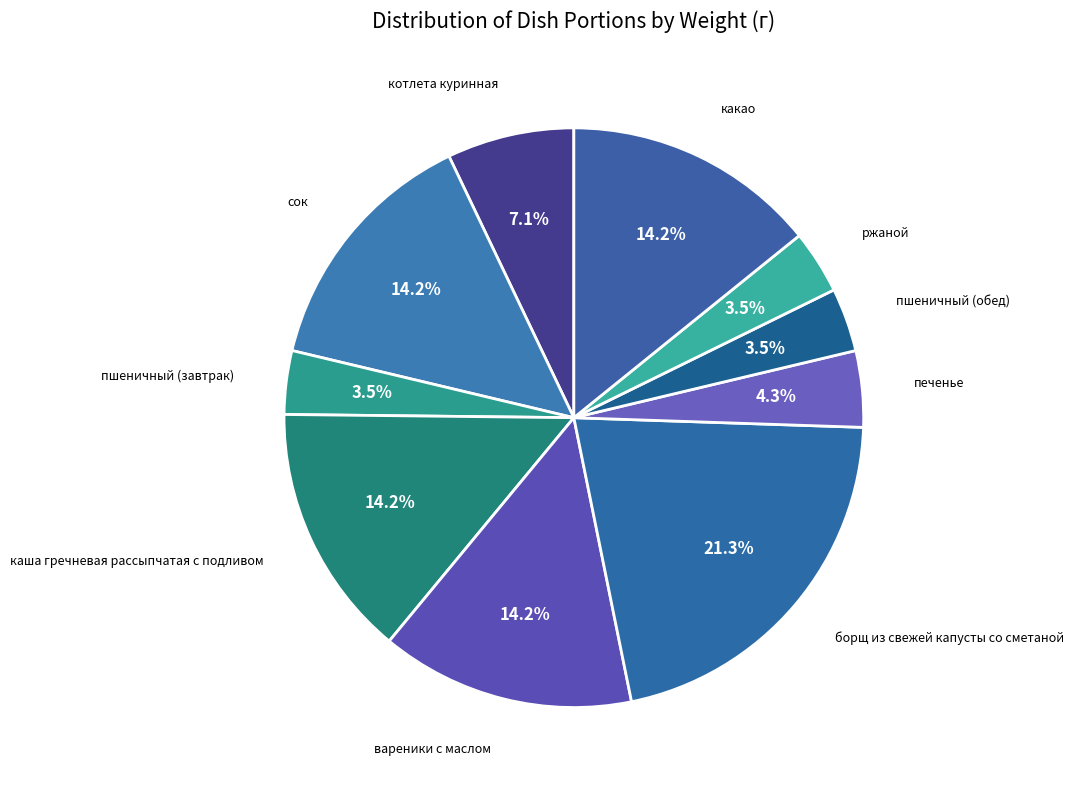

Is there any slice that represents more than half of the pie?

No